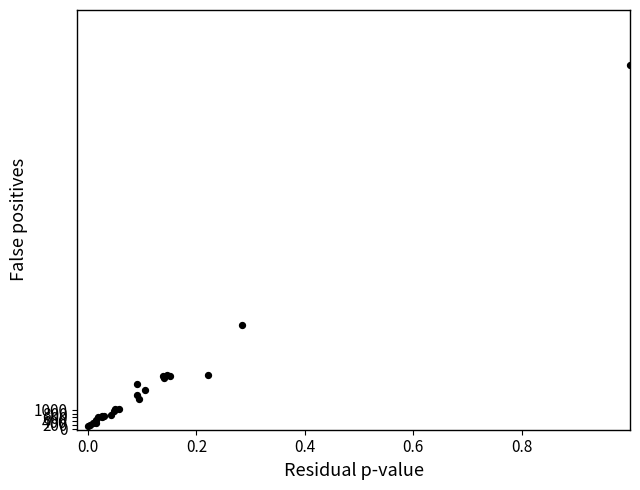

What Y value in the scatter plot is closest to 9645?

5473